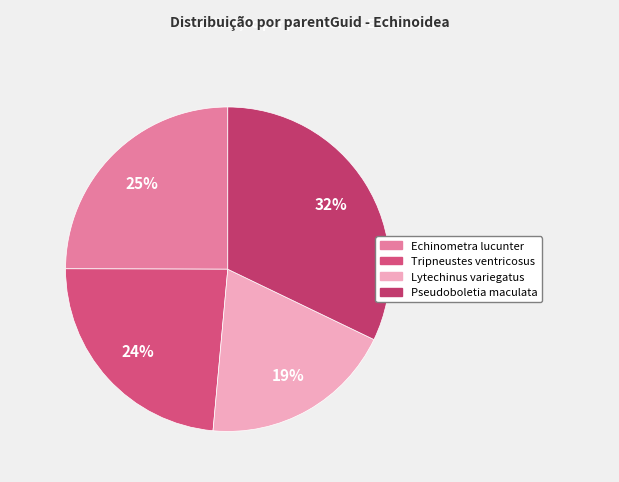

To the nearest percent, what is the difference between the largest and smallest slice percentages?

13%